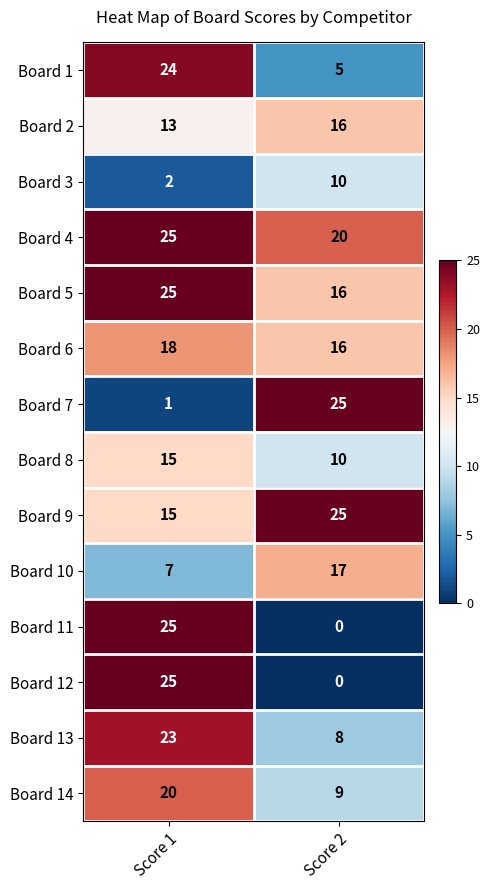

What is the maximum value shown in the chart?

25